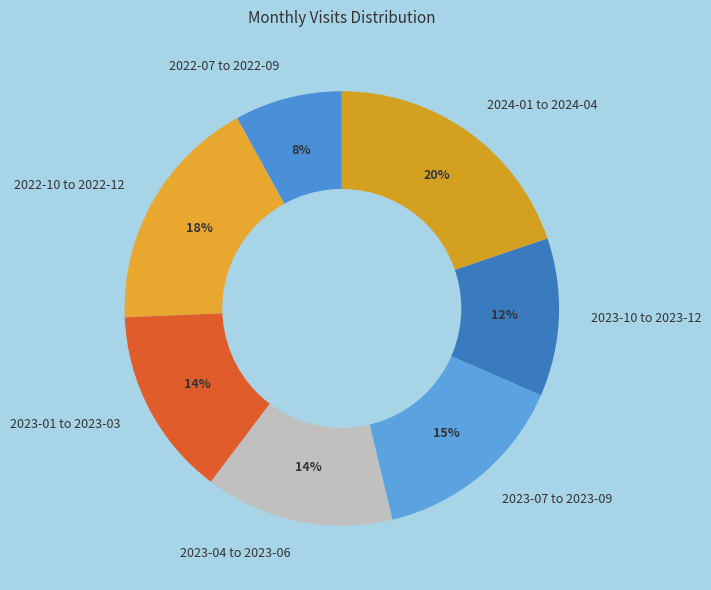

To the nearest percent, what percentage of the pie is 2023-10 to 2023-12?

12%